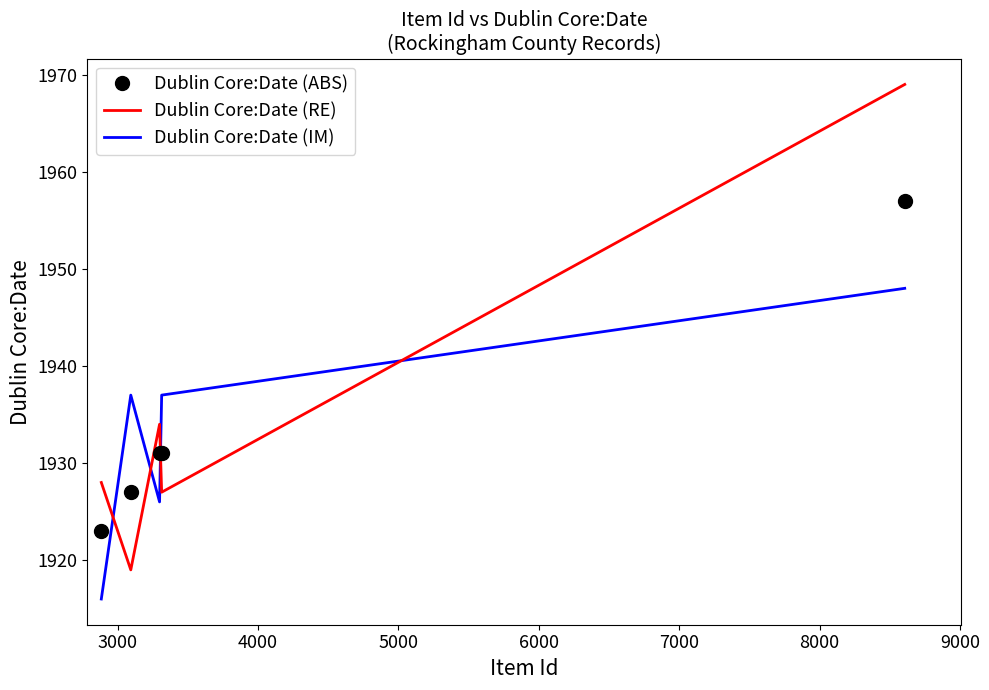

After their last crossing, which series has the higher values: Dublin Core:Date (ABS) or Dublin Core:Date (RE)?

Dublin Core:Date (RE)